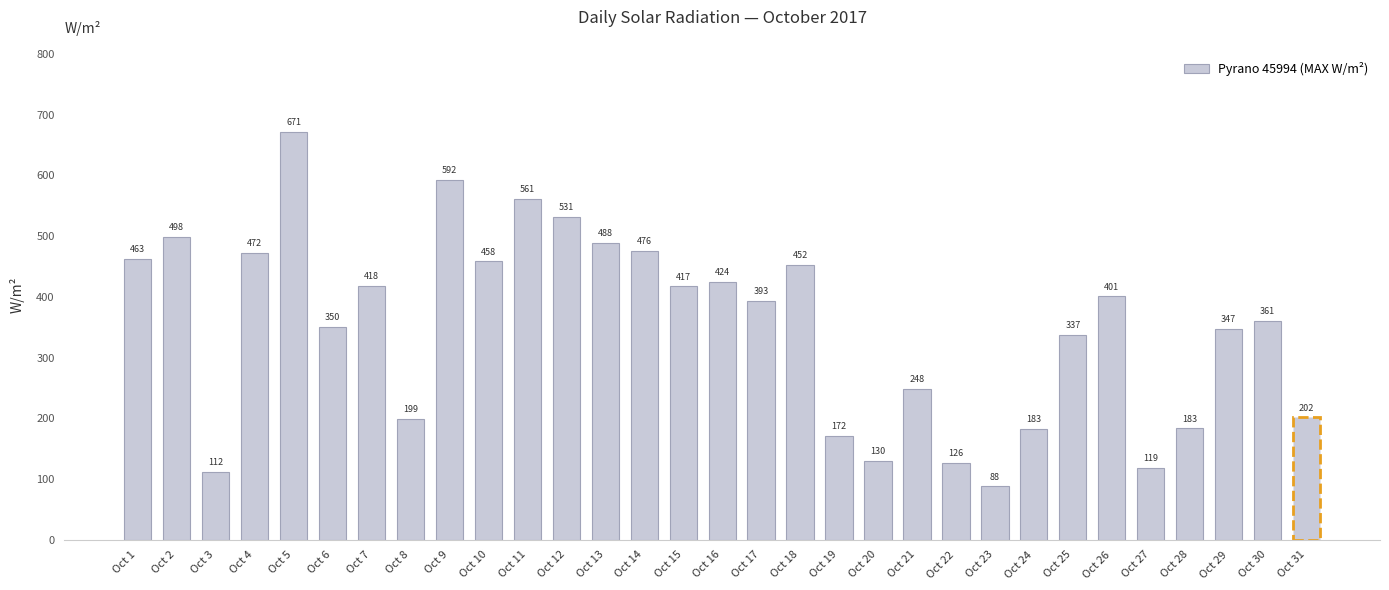

Which label corresponds to the largest value in the chart?

Oct 5